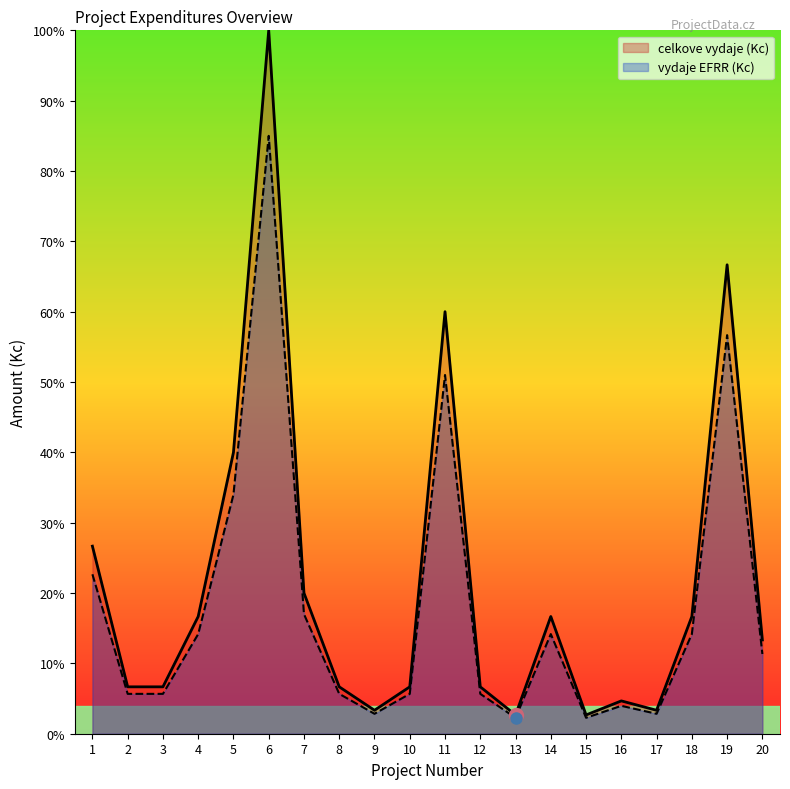

Is it true that celkove vydaje (Kc) equals 6.7 at 2?

True